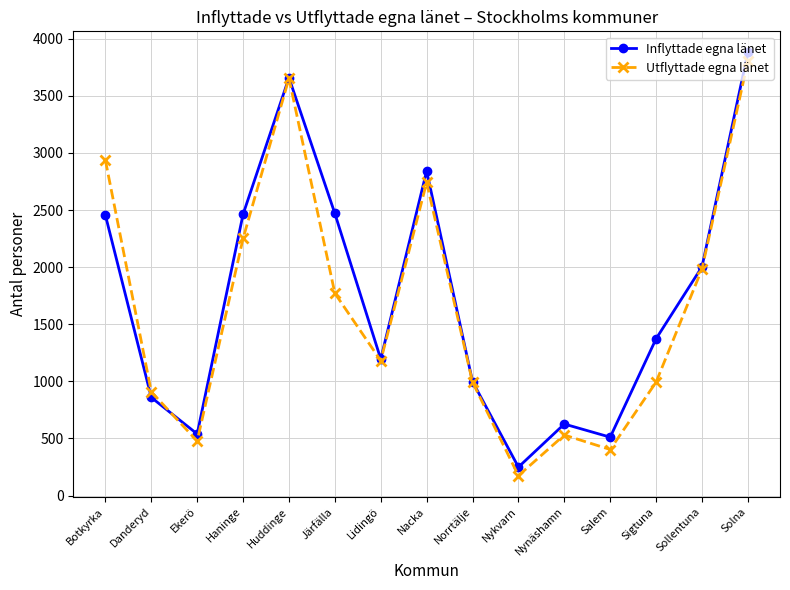

The value of Utflyttade egna länet at Huddinge is 2055. True or false?

False